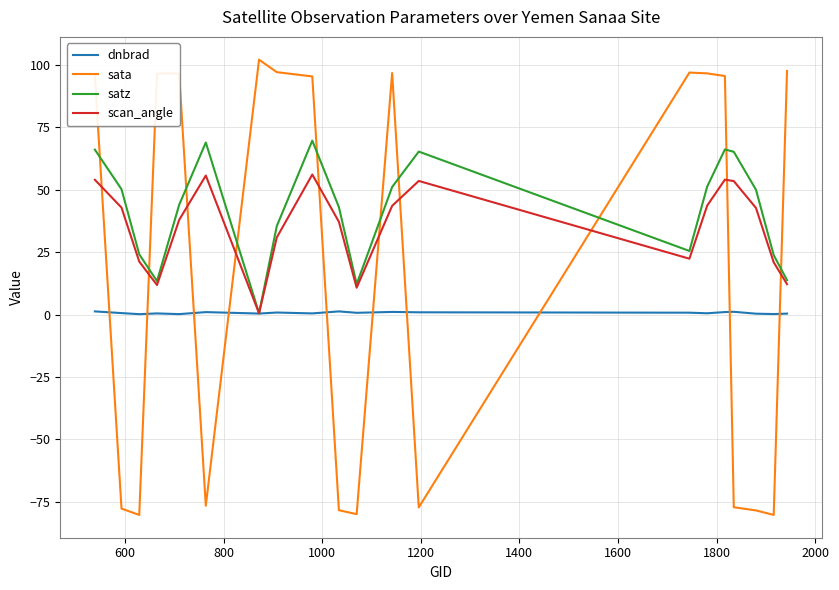

List the series in order of their peak value, lowest first.

dnbrad, scan_angle, satz, sata